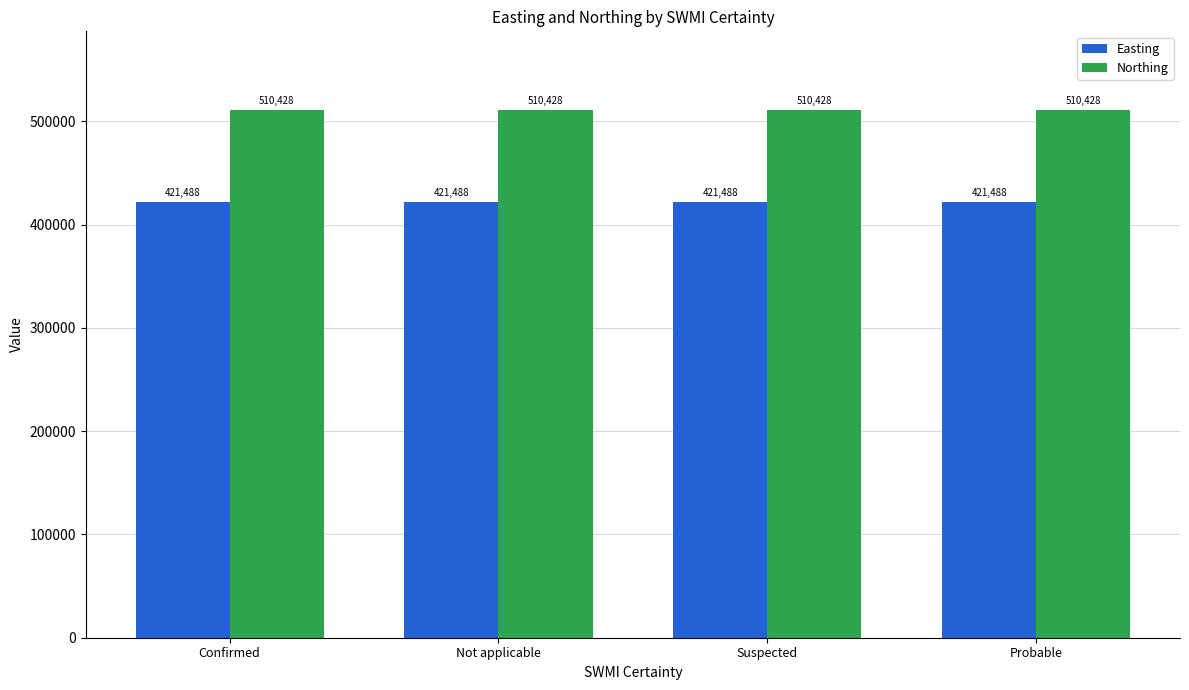

What is the value of the Northing bar at the 2nd from the left?

510428